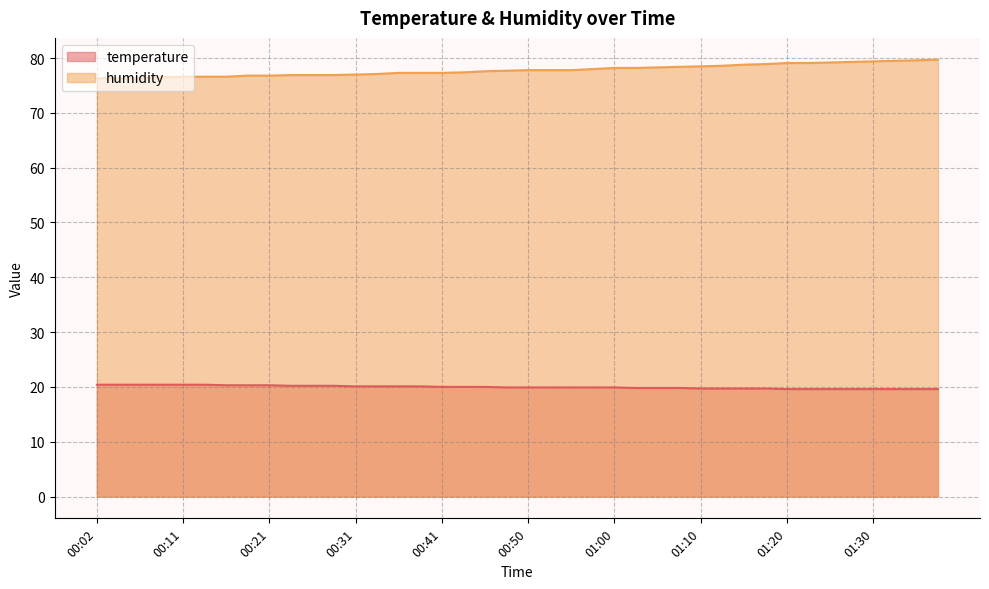

True or false: temperature and humidity intersect in this chart.

False